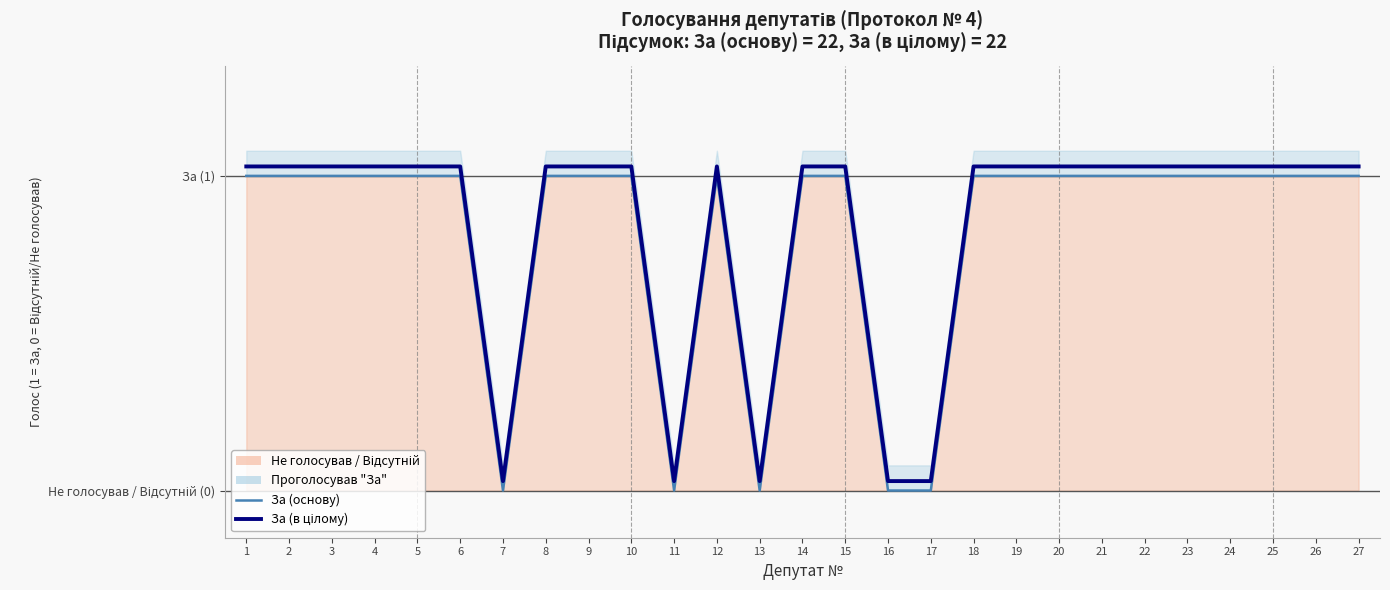

How many lines are shown in the chart?

2